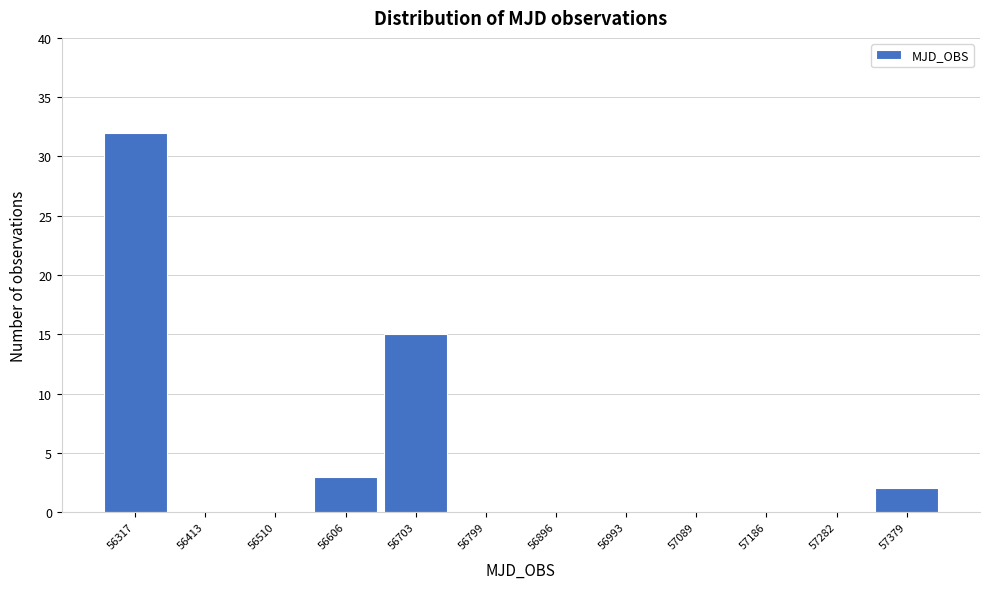

Reading left to right, transcribe this chart: for each bar, give the range it covers on the x-axis and its height. Neither the bar edges nor the heights are printed on the chart, so give them approximately, as read against the axes.

56270 to 56360: 32
56360 to 56460: 0
56460 to 56560: 0
56560 to 56650: 3
56650 to 56750: 15
56750 to 56850: 0
56850 to 56940: 0
56940 to 57040: 0
57040 to 57140: 0
57140 to 57230: 0
57230 to 57330: 0
57330 to 57430: 2